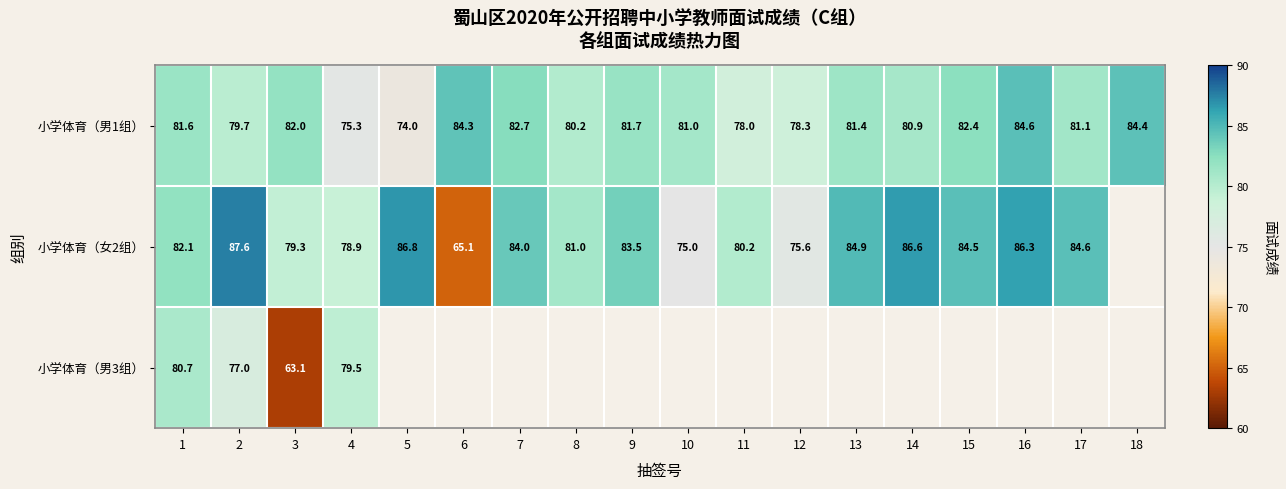

What is the greatest value displayed?

87.6